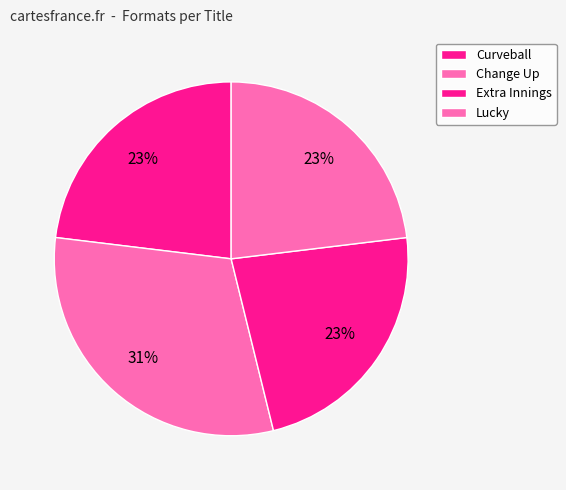

Count the number of slices in the pie.

4